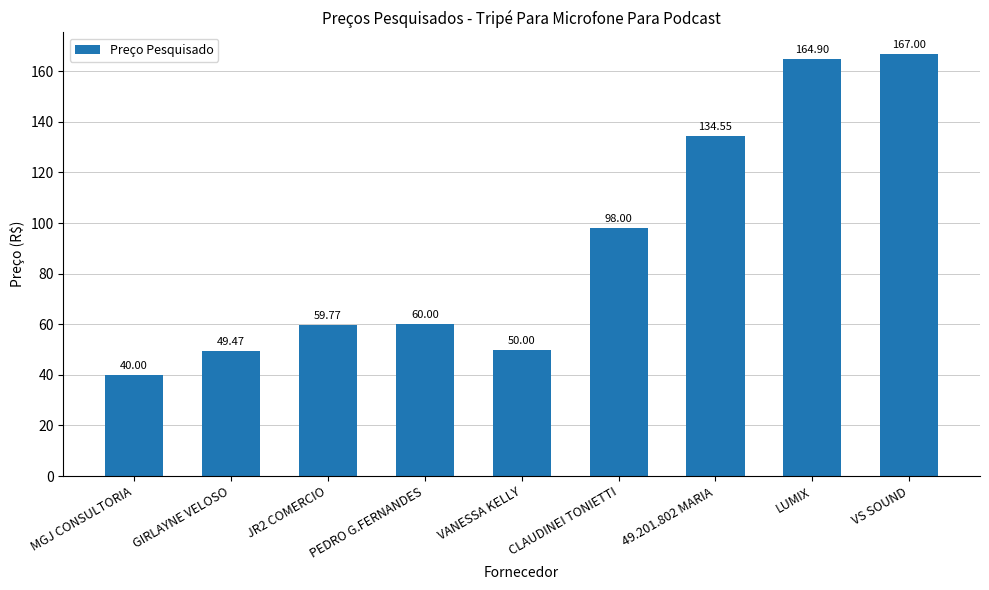

List the labels in order of value, largest first.

VS SOUND, LUMIX, 49.201.802 MARIA, CLAUDINEI TONIETTI, PEDRO G.FERNANDES, JR2 COMERCIO, VANESSA KELLY, GIRLAYNE VELOSO, MGJ CONSULTORIA